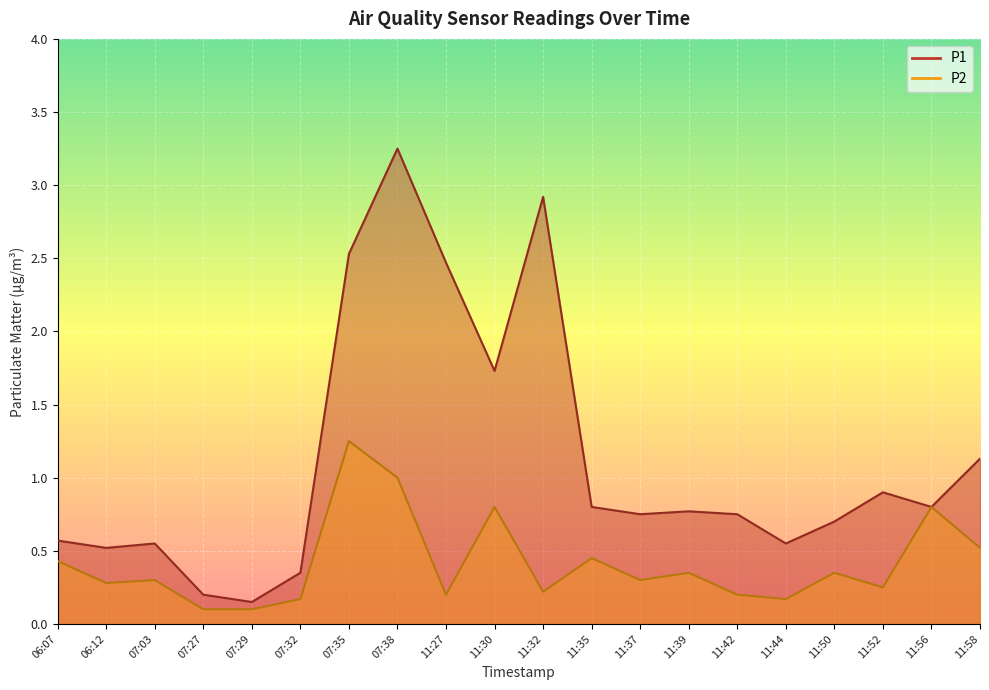

Count the number of categories in the chart.

20